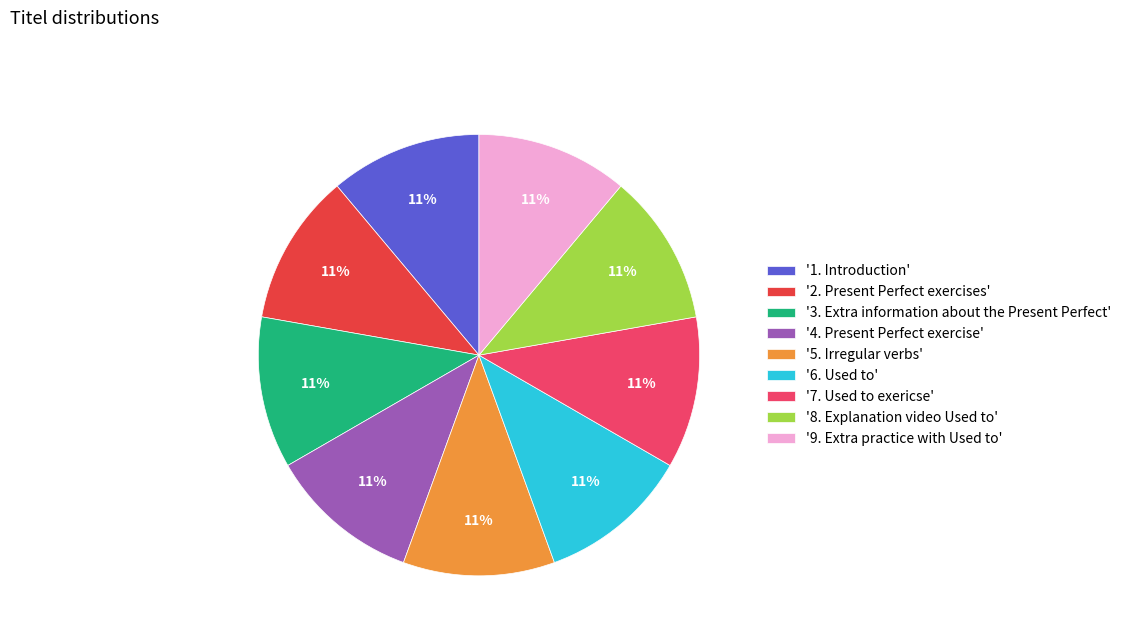

True or false: '2. Present Perfect exercises' accounts for 11% of the total.

True